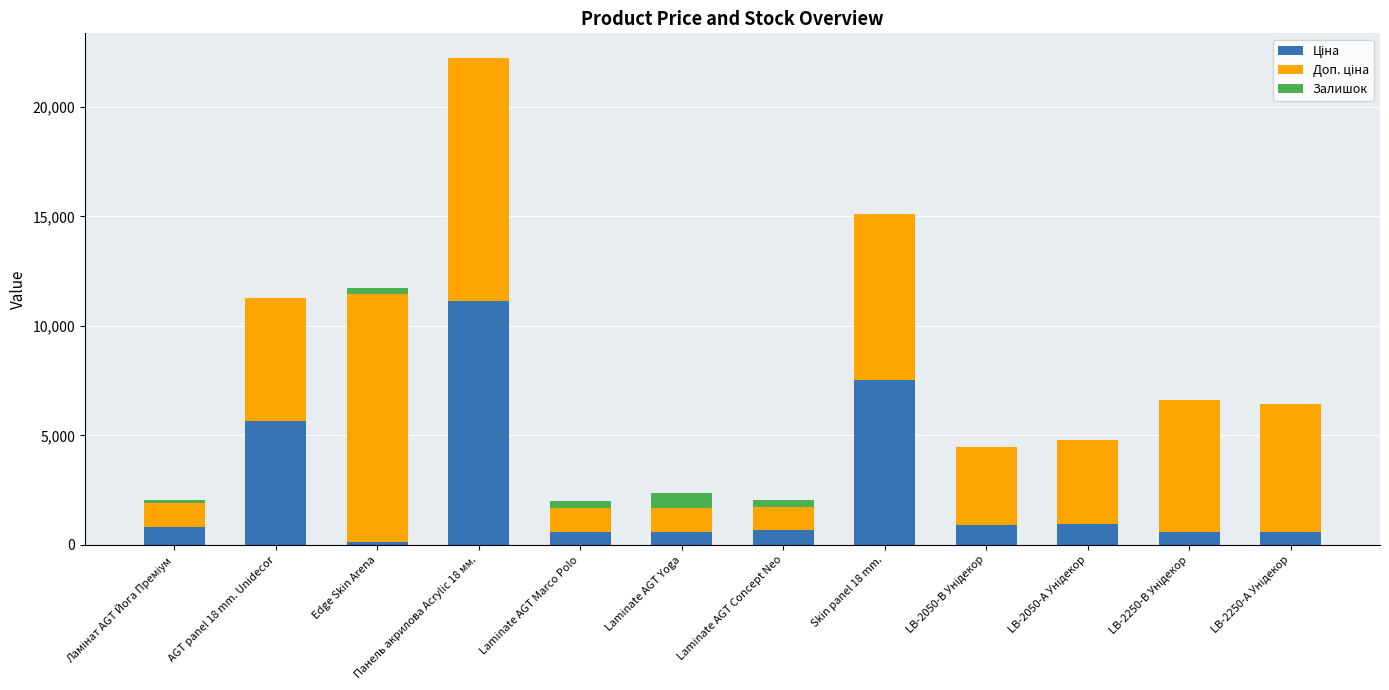

At which category is the sum across all series the highest?

Панель акрилова Acrylic 18 мм.